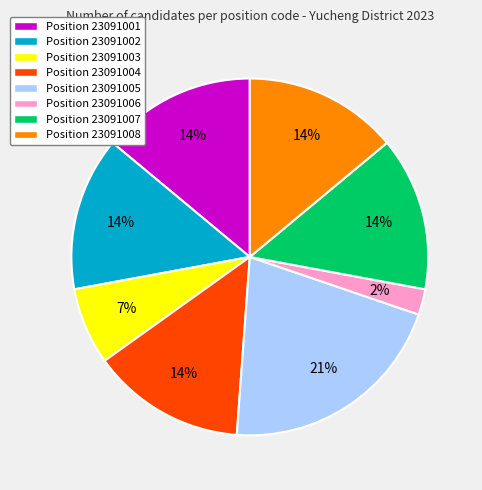

To the nearest percent, what portion does Position 23091006 represent?

2%